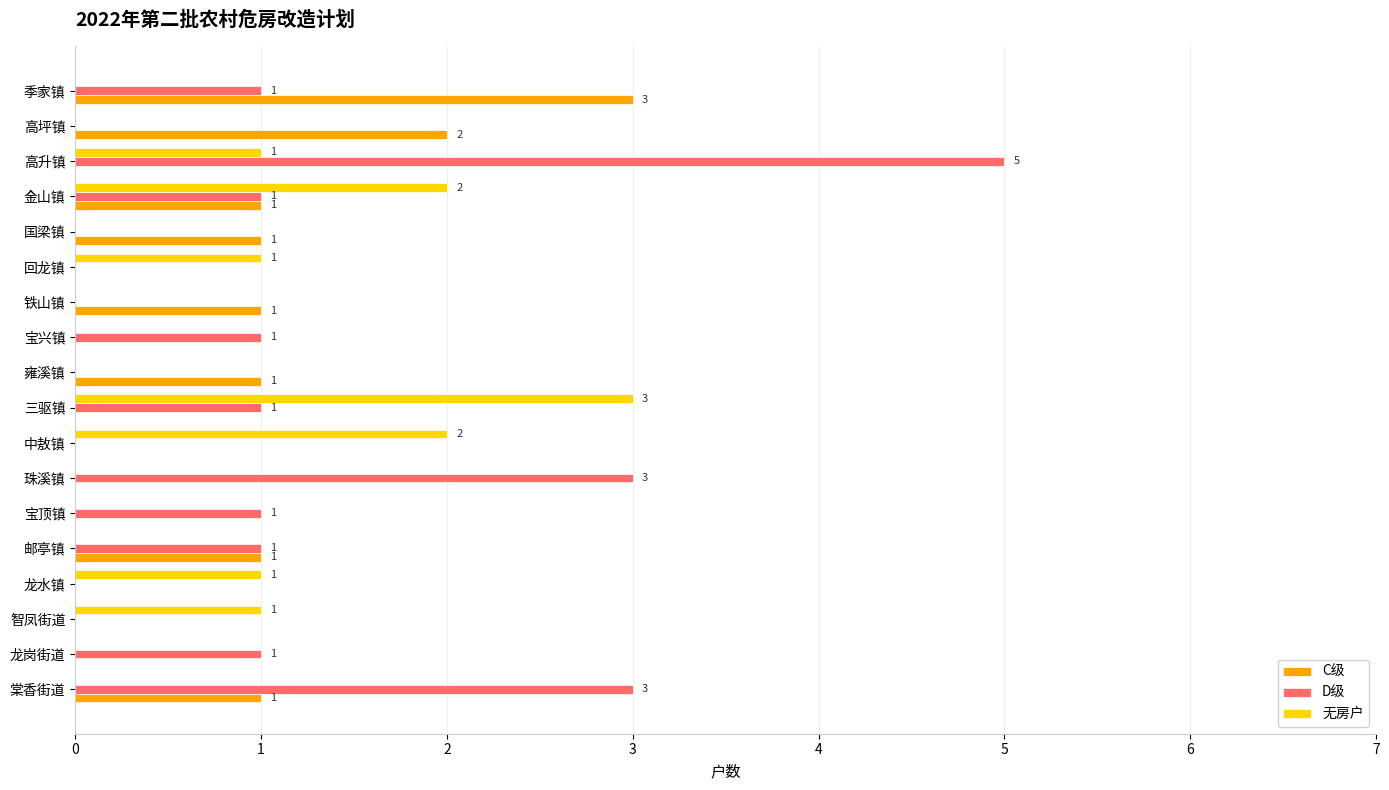

The D级 series shows 0 at 高坪镇. True or false?

True